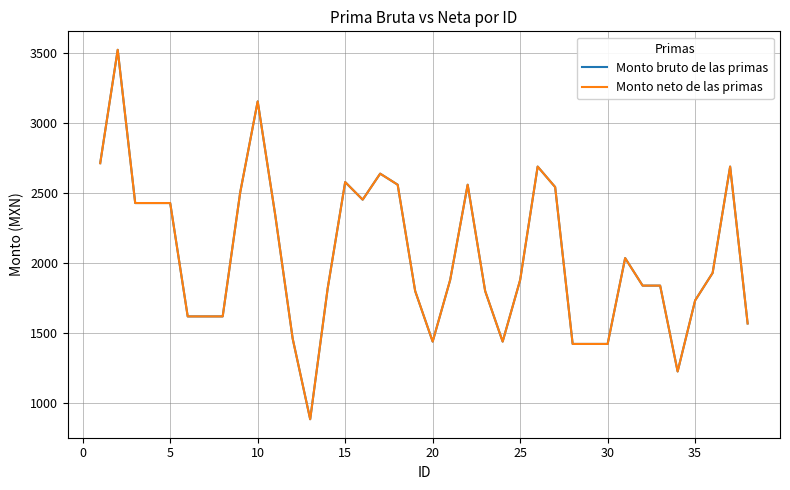

Does the chart have visible grid lines?

Yes